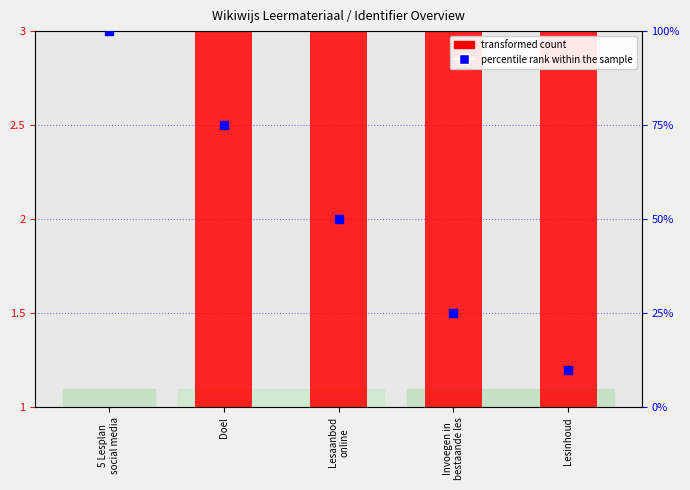

What is the total value across all series at Lesinhoud?

13.0